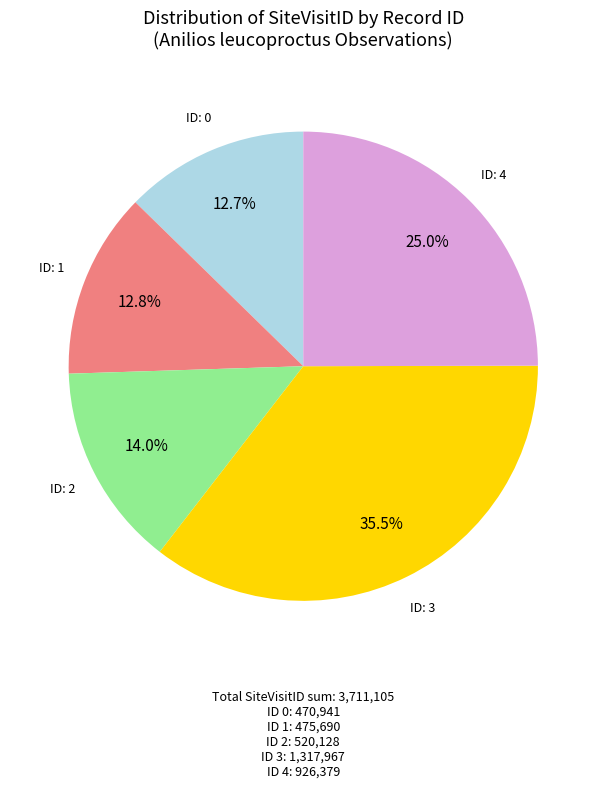

Is there a majority slice in this chart?

No